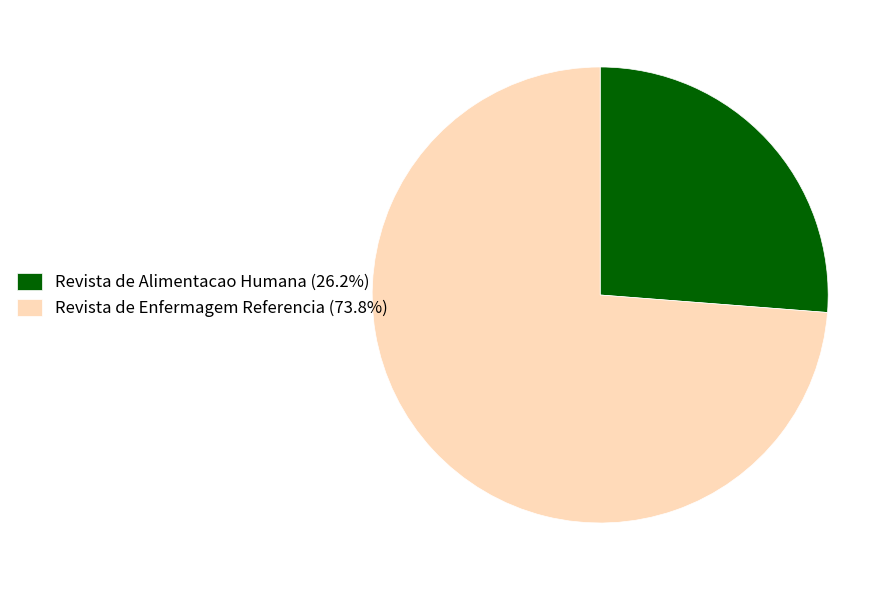

Combined, do Revista de Enfermagem Referencia (73.8%) and Revista de Alimentacao Humana (26.2%) account for over 50%?

Yes